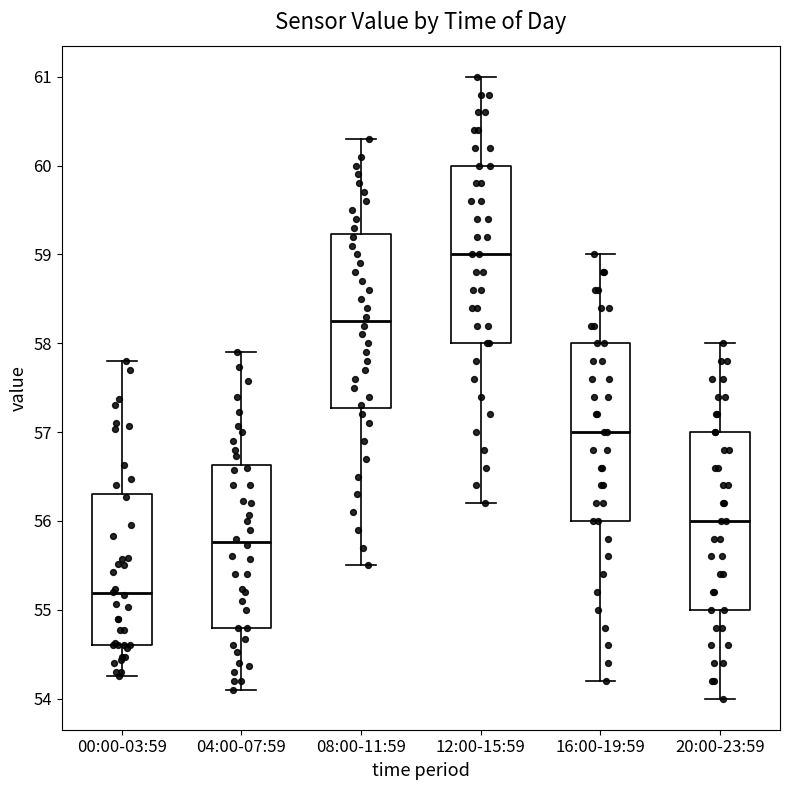

Reading left to right, read every box against the y-axis: the position of its median line, the range the box covers, and the ends of its whiskers. The values are not printed on the chart, so give them approximately, as read against the axis.

00:00-03:59: median 55.2, box 54.6 to 56.3, whiskers 54.3 to 57.8
04:00-07:59: median 55.8, box 54.8 to 56.6, whiskers 54.1 to 57.9
08:00-11:59: median 58.3, box 57.3 to 59.2, whiskers 55.5 to 60.3
12:00-15:59: median 59.0, box 58.0 to 60.0, whiskers 56.2 to 61.0
16:00-19:59: median 57.0, box 56.0 to 58.0, whiskers 54.2 to 59.0
20:00-23:59: median 56.0, box 55.0 to 57.0, whiskers 54.0 to 58.0